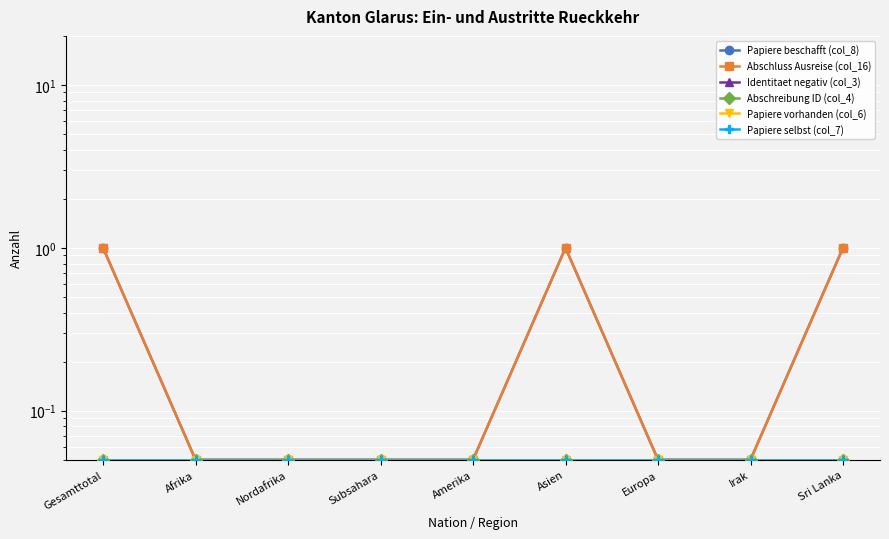

At which category does the chart reach its minimum across all series?

Afrika